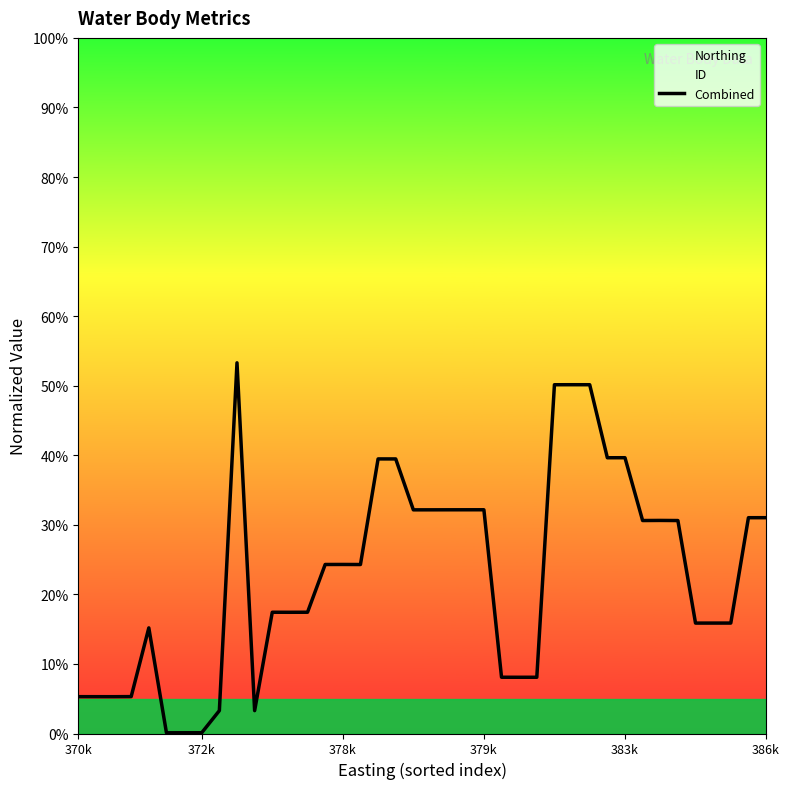

Is it true that the value at 22 is 0.4?

False